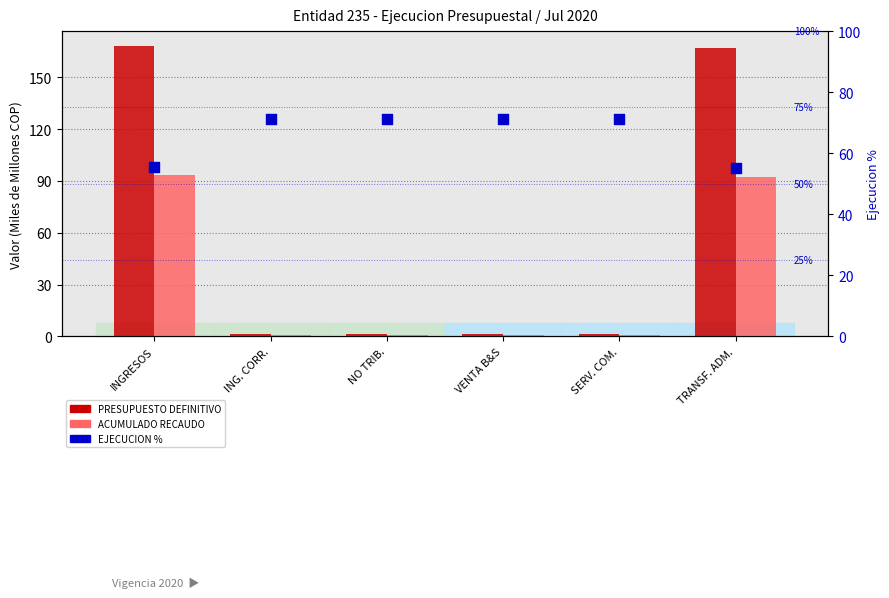

Which series has the largest Y range (max minus min)?

PRESUPUESTO DEFINITIVO (miles de millones)